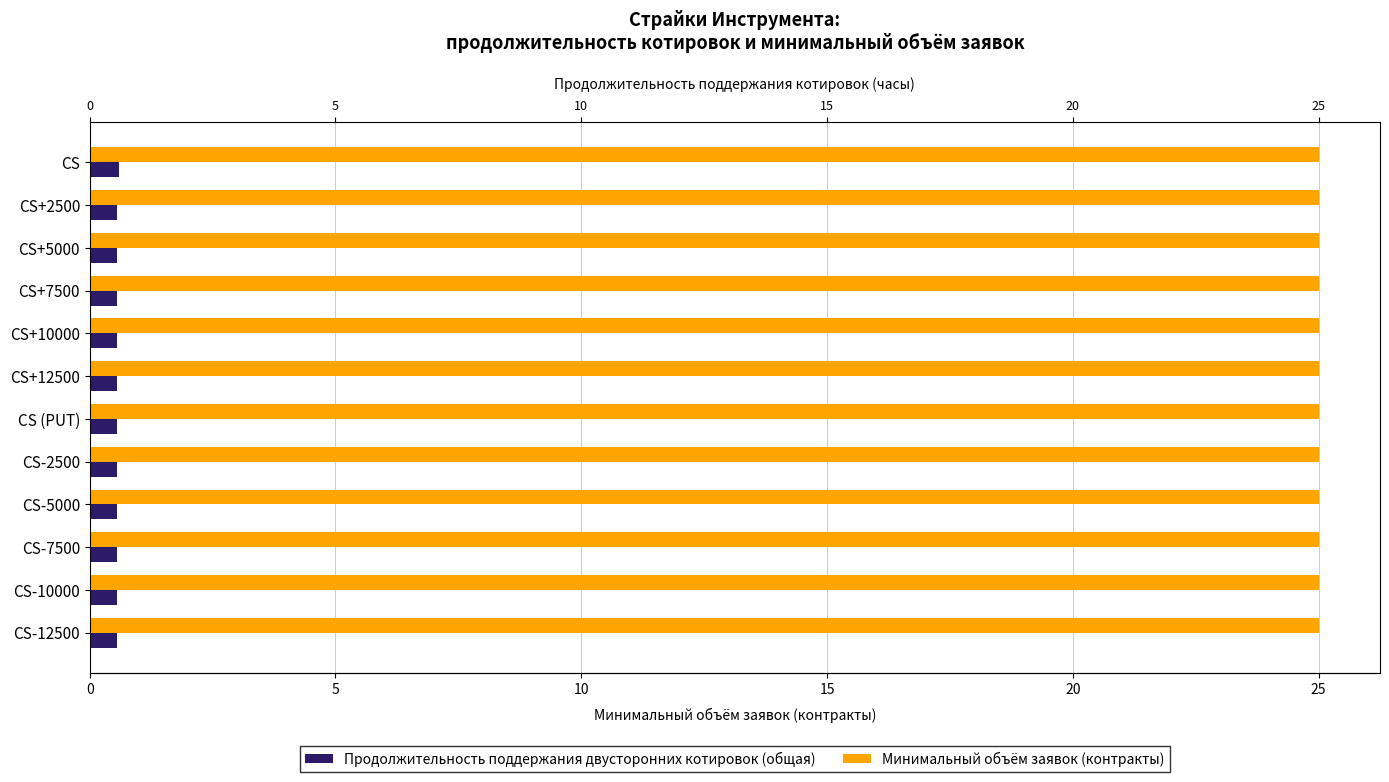

Does the chart contain stacked bars?

No